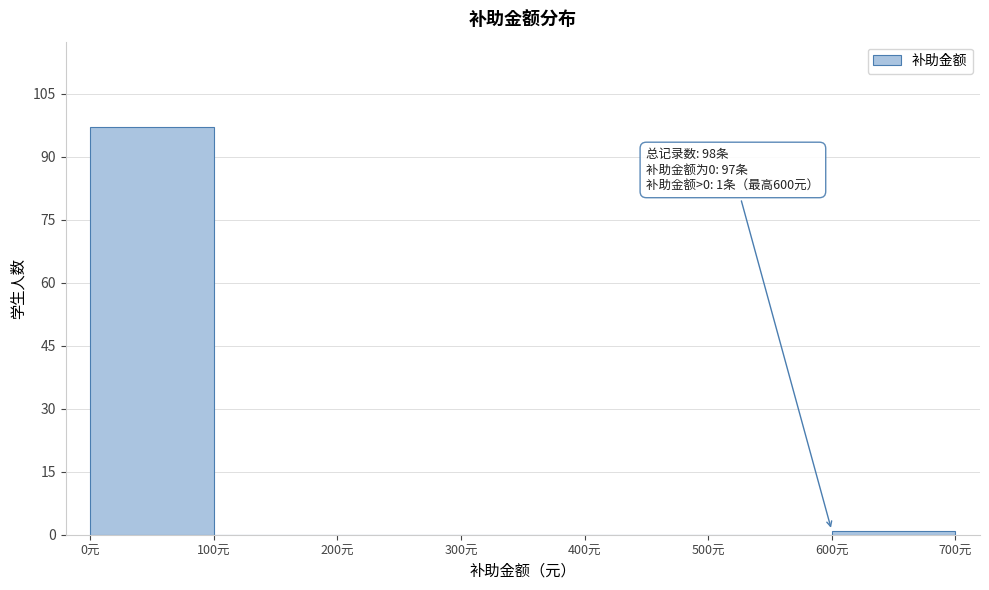

Which range on the x-axis has the tallest bar?

0 to 100